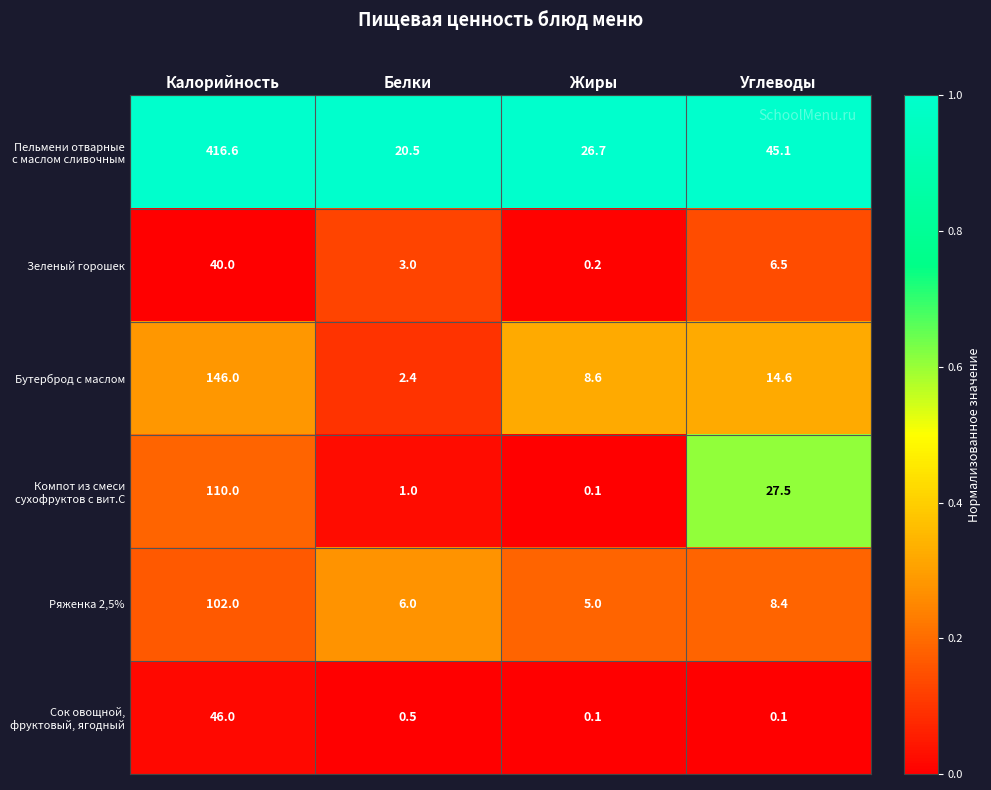

At which category is the sum across all series the highest?

Калорийность